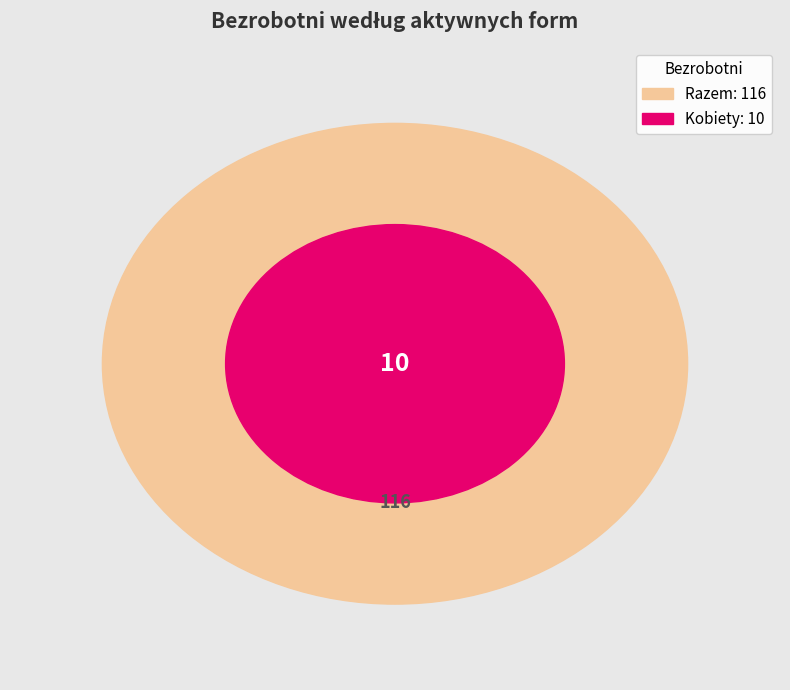

Is the sum of Razem aktywne formy and Odbywające staż greater than half?

No